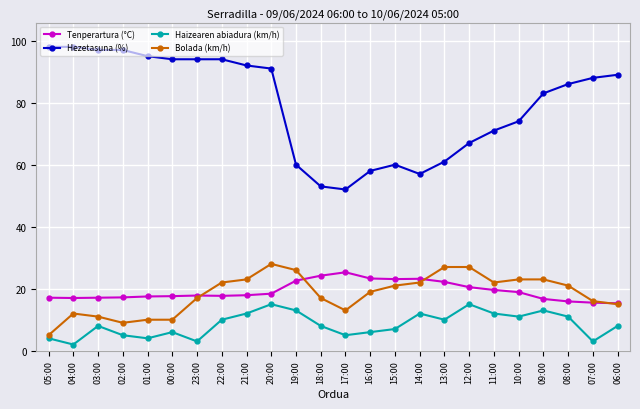

Is the value of Hezetasuna (%) at 16:00 greater than the value of Tenperartura (°C) at 17:00?

Yes